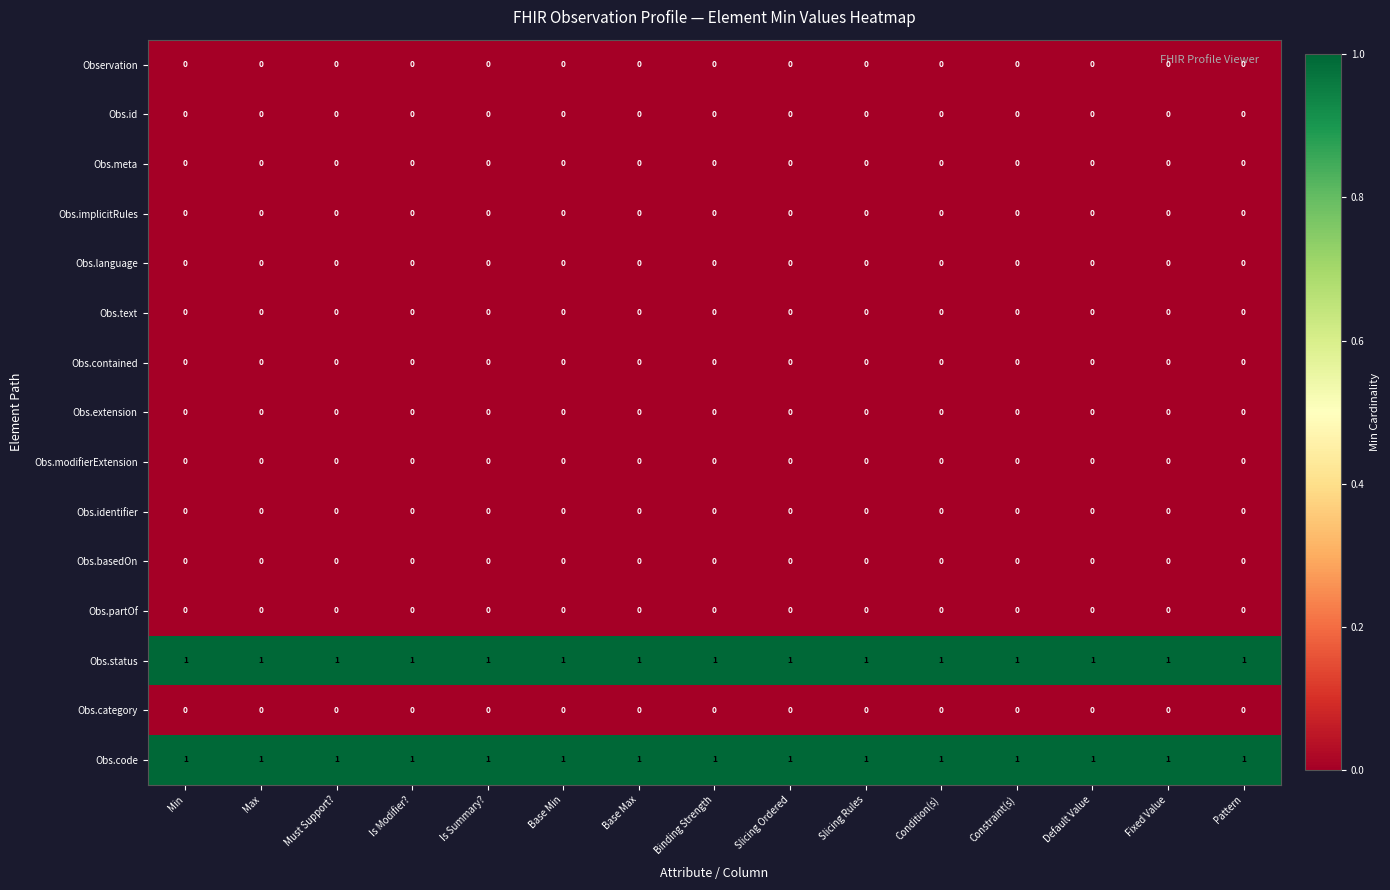

Is it true that Obs.status equals 2 at Pattern?

False